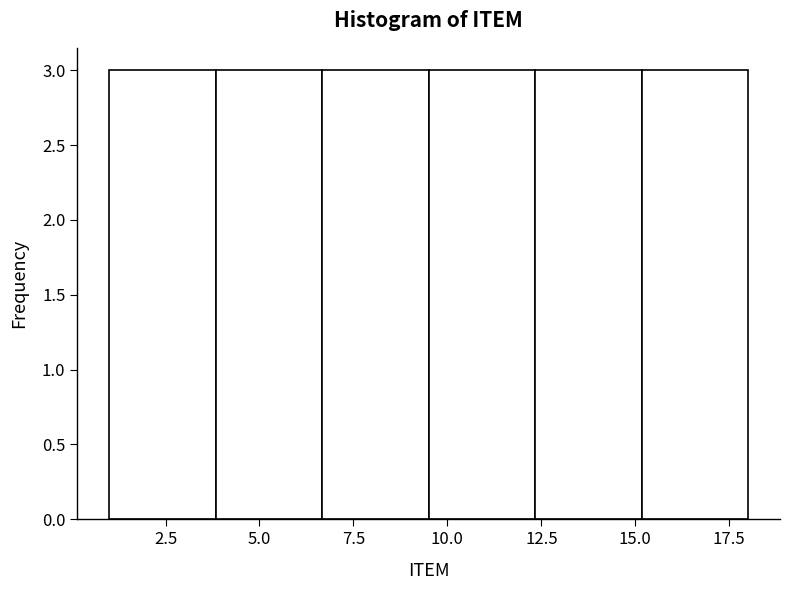

Reading left to right, transcribe this chart: for each bar, give the range it covers on the x-axis and its height. Neither the bar edges nor the heights are printed on the chart, so give them approximately, as read against the axes.

1.0 to 4.0: 3
4.0 to 6.5: 3
6.5 to 9.5: 3
9.5 to 12.5: 3
12.5 to 15.0: 3
15.0 to 18.0: 3